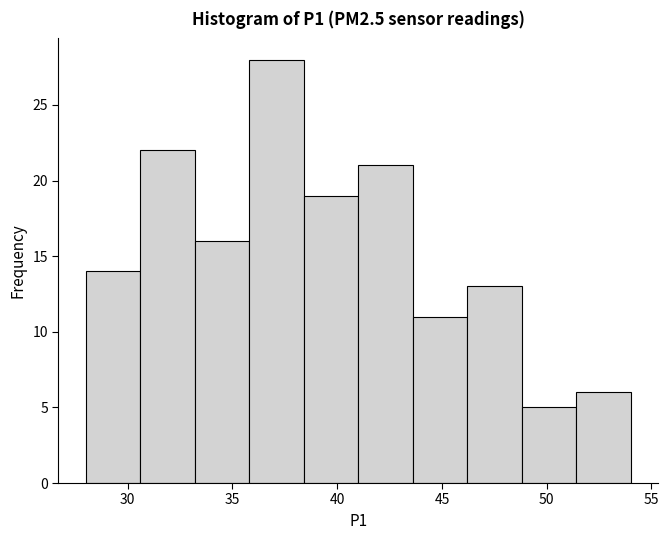

What is the height of the bar covering 33.2 to 35.8 on the x-axis? Neither the bar edges nor the heights are printed on the chart, so give them approximately, as read against the axes.

16